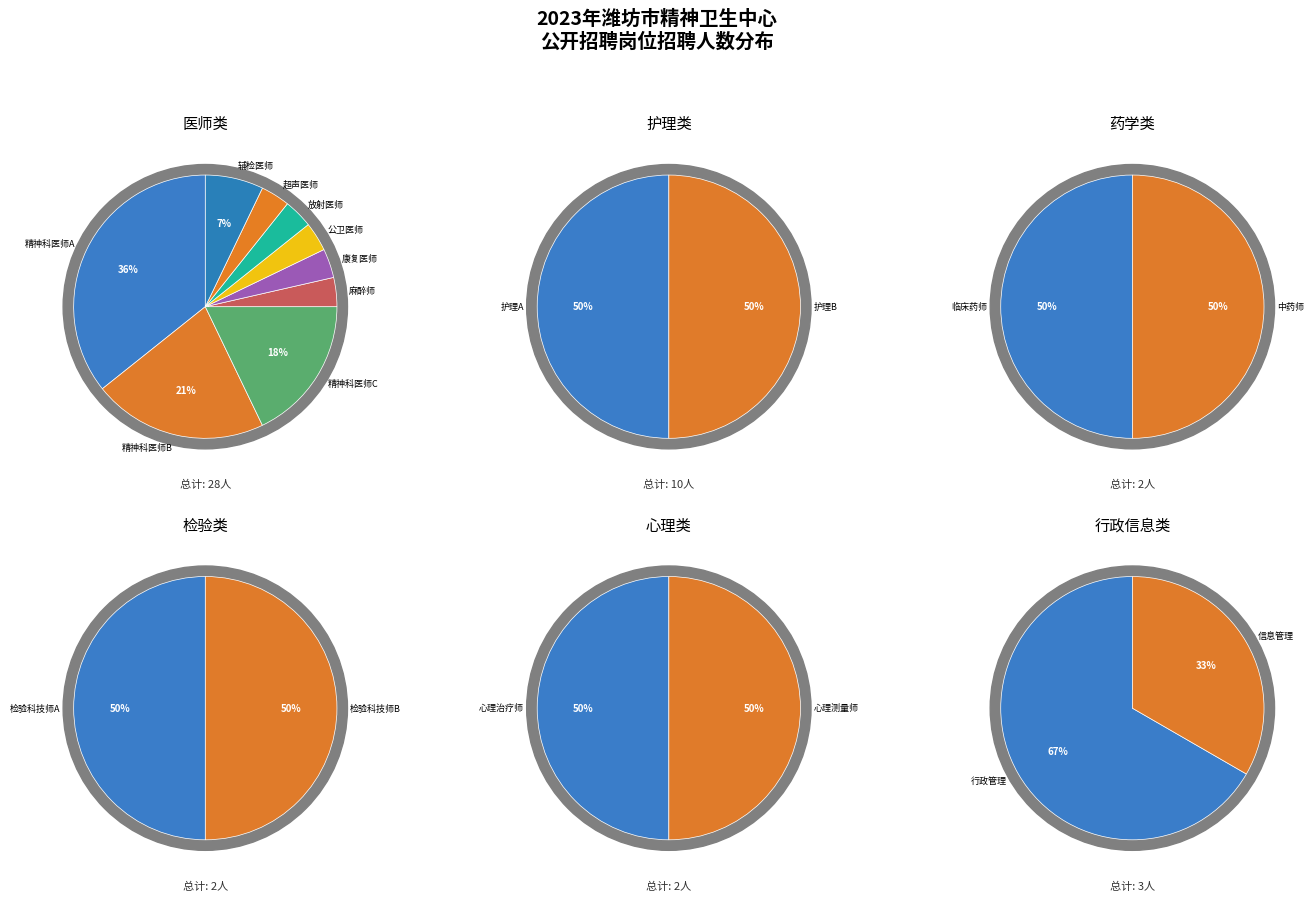

Does any single category account for the majority?

No